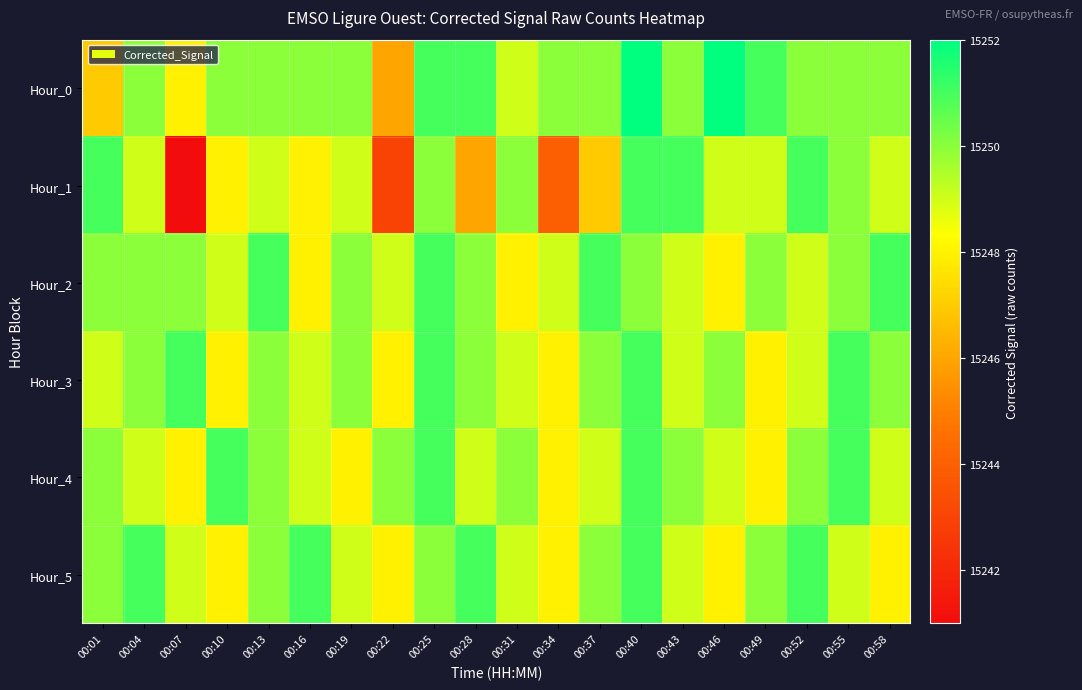

Reading left to right, what are all the values shown in this chart?

Hour_0: 00:01=15247	00:04=15250	00:07=15248	00:10=15250	00:13=15250	00:16=15250	00:19=15250	00:22=15246	00:25=15251	00:28=15251	00:31=15249	00:34=15250	00:37=15250	00:40=15252	00:43=15250	00:46=15252	00:49=15251	00:52=15250	00:55=15250	00:58=15250
Hour_1: 00:01=15251	00:04=15249	00:07=15241	00:10=15248	00:13=15249	00:16=15248	00:19=15249	00:22=15243	00:25=15250	00:28=15246	00:31=15250	00:34=15244	00:37=15247	00:40=15251	00:43=15251	00:46=15249	00:49=15249	00:52=15251	00:55=15250	00:58=15249
Hour_2: 00:01=15250	00:04=15250	00:07=15250	00:10=15249	00:13=15251	00:16=15248	00:19=15250	00:22=15249	00:25=15251	00:28=15250	00:31=15248	00:34=15249	00:37=15251	00:40=15250	00:43=15249	00:46=15248	00:49=15250	00:52=15249	00:55=15250	00:58=15251
Hour_3: 00:01=15249	00:04=15250	00:07=15251	00:10=15248	00:13=15250	00:16=15249	00:19=15250	00:22=15248	00:25=15251	00:28=15250	00:31=15249	00:34=15248	00:37=15250	00:40=15251	00:43=15249	00:46=15250	00:49=15248	00:52=15249	00:55=15251	00:58=15250
Hour_4: 00:01=15250	00:04=15249	00:07=15248	00:10=15251	00:13=15250	00:16=15249	00:19=15248	00:22=15250	00:25=15251	00:28=15249	00:31=15250	00:34=15248	00:37=15249	00:40=15251	00:43=15250	00:46=15249	00:49=15248	00:52=15250	00:55=15251	00:58=15249
Hour_5: 00:01=15250	00:04=15251	00:07=15249	00:10=15248	00:13=15250	00:16=15251	00:19=15249	00:22=15248	00:25=15250	00:28=15251	00:31=15249	00:34=15248	00:37=15250	00:40=15251	00:43=15249	00:46=15248	00:49=15250	00:52=15251	00:55=15249	00:58=15248